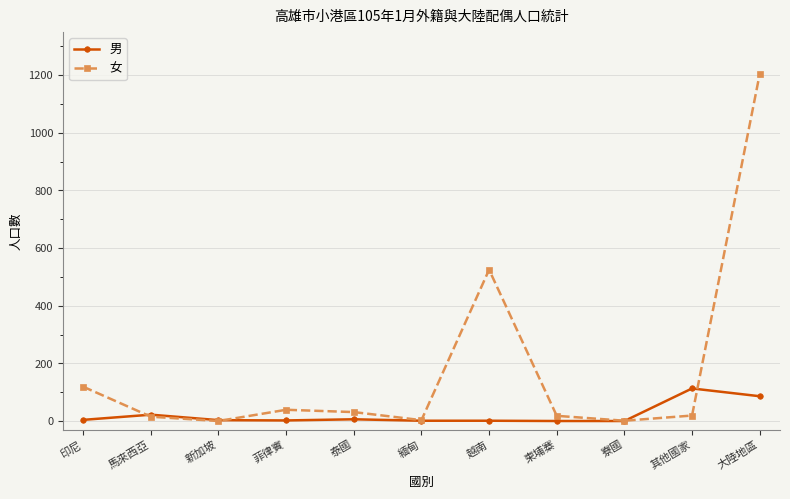

What is the maximum value shown in the chart?

1204